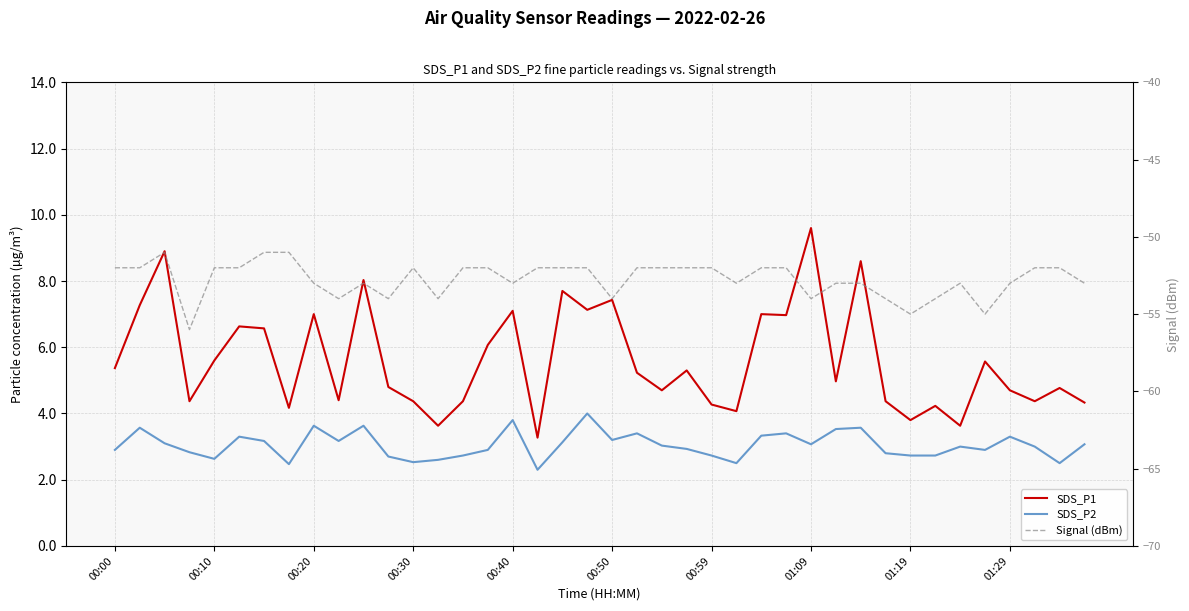

How many lines are shown in the chart?

3